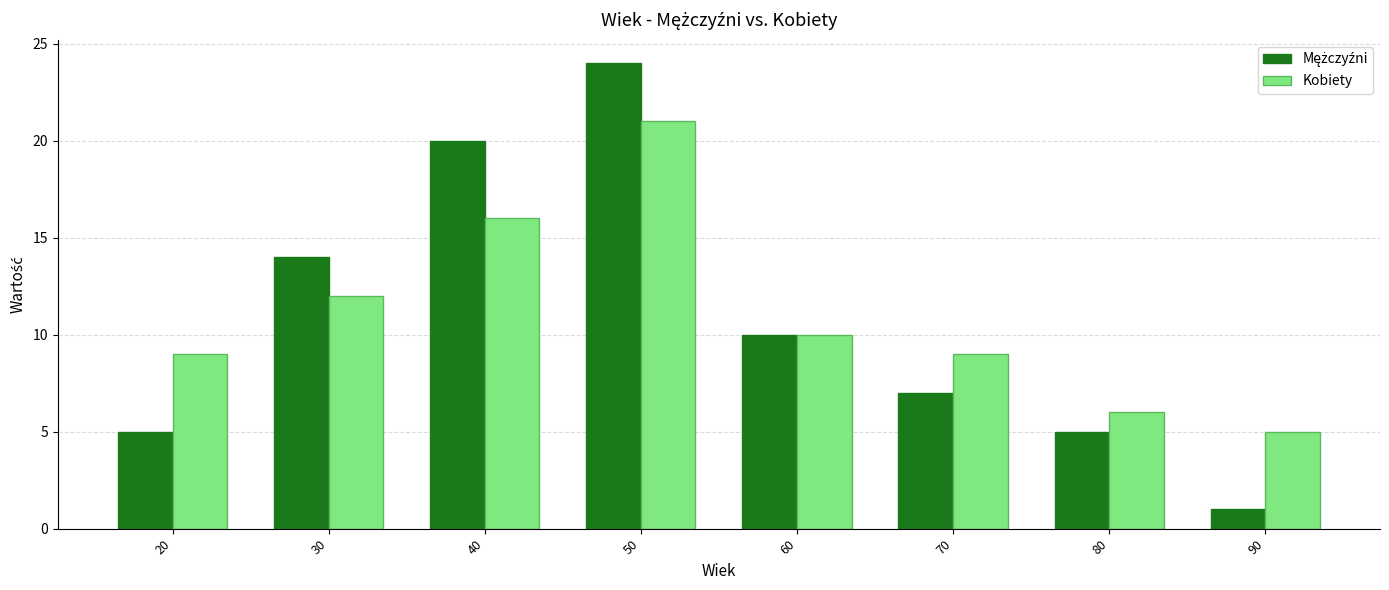

The Kobiety series shows 6 at 80. True or false?

True